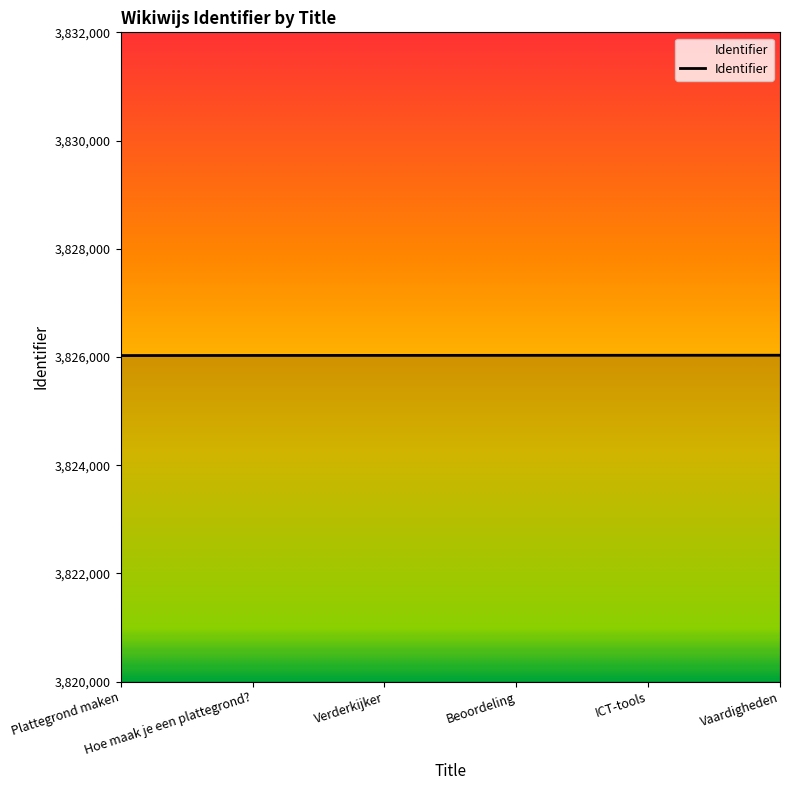

True or false: there are more than 2 points higher than both neighbors.

False